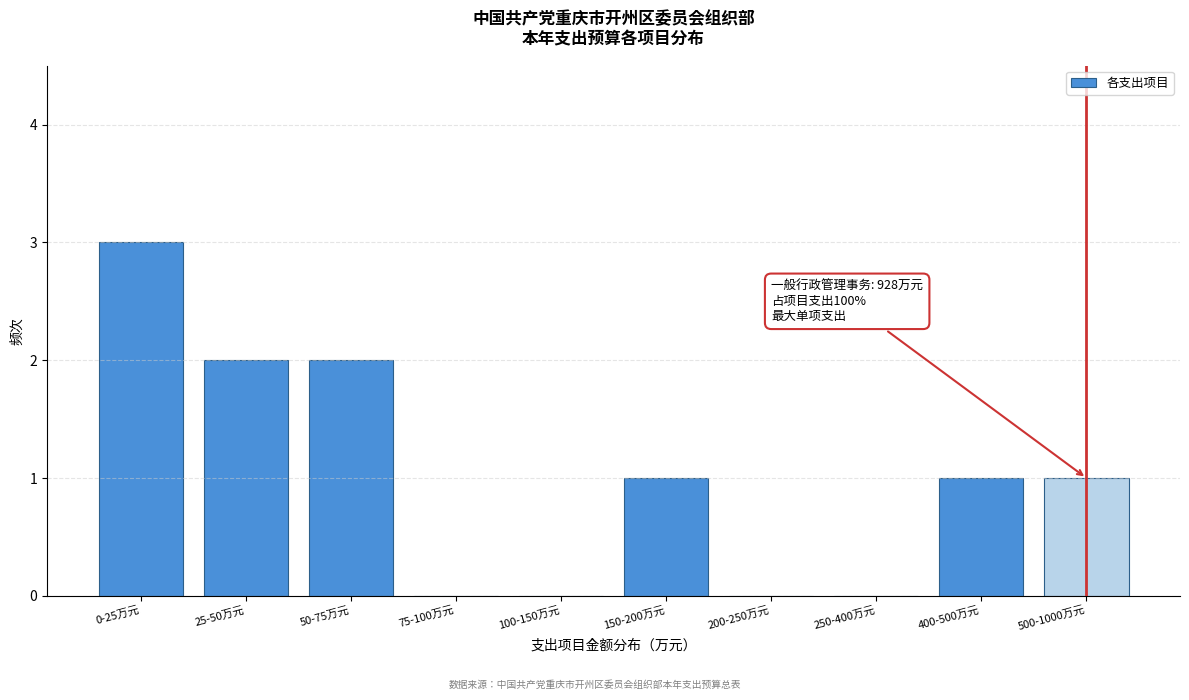

Reading left to right, transcribe all the data shown in this chart.

0-25万元=3	25-50万元=2	50-75万元=2	75-100万元=0	100-150万元=0	150-200万元=1	200-250万元=0	250-400万元=0	400-500万元=1	500-1000万元=1